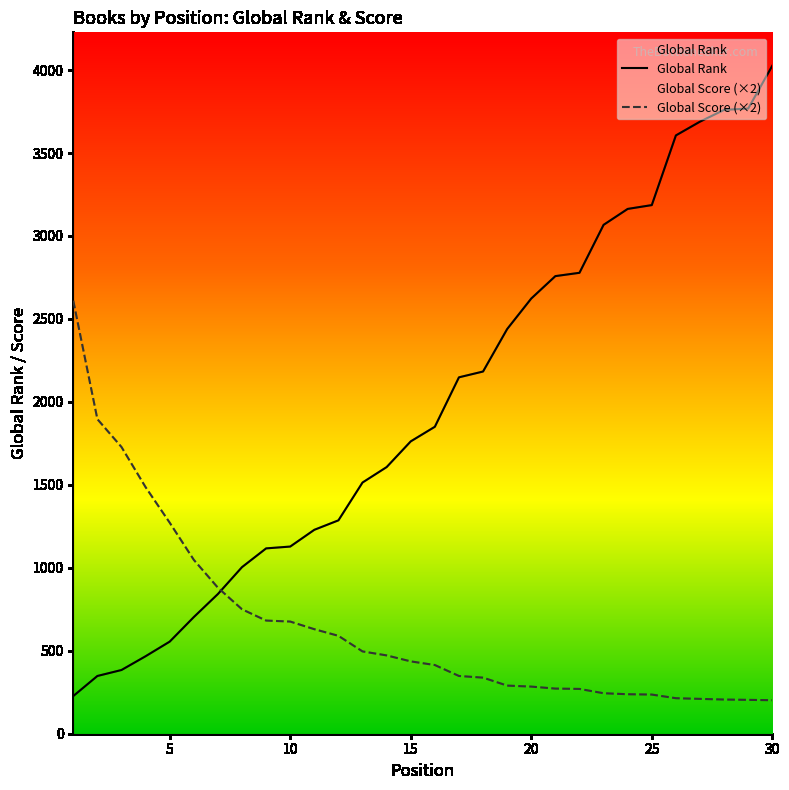

Reading left to right, what are all the values shown in this chart?

Global Rank: 227	348	384	467	555	703	842	1004	1117	1128	1229	1286	1514	1607	1762	1850	2148	2183	2439	2623	2758	2778	3067	3163	3186	3606	3689	3760	3768	4026
Global Score (×2): 2610	1896	1728	1486	1272	1048	880	750	682	676	630	590	496	472	436	414	348	338	290	284	272	270	244	238	236	214	210	206	204	202